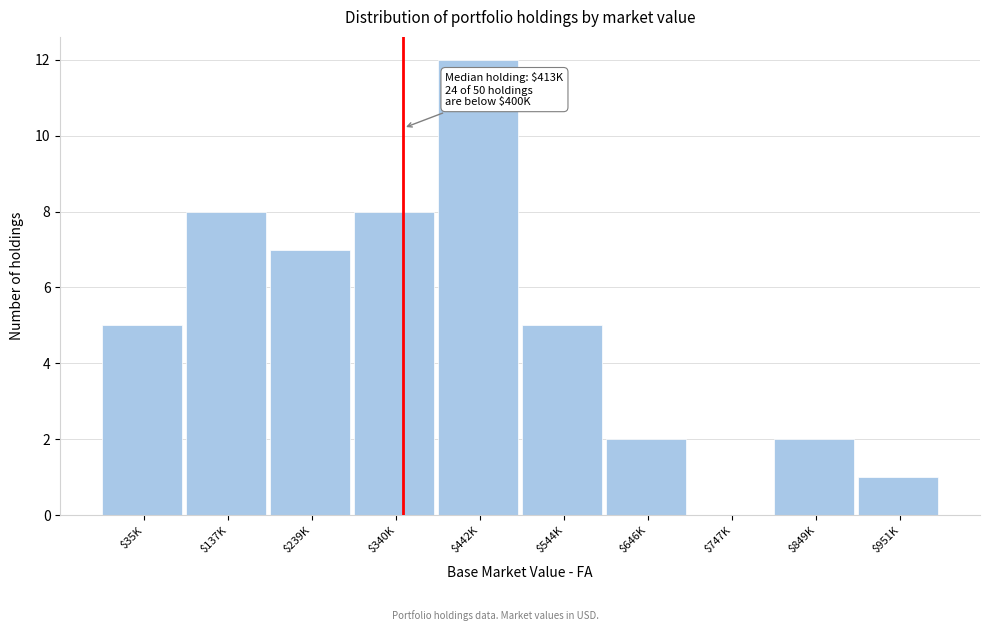

Read the value at $340K.

8